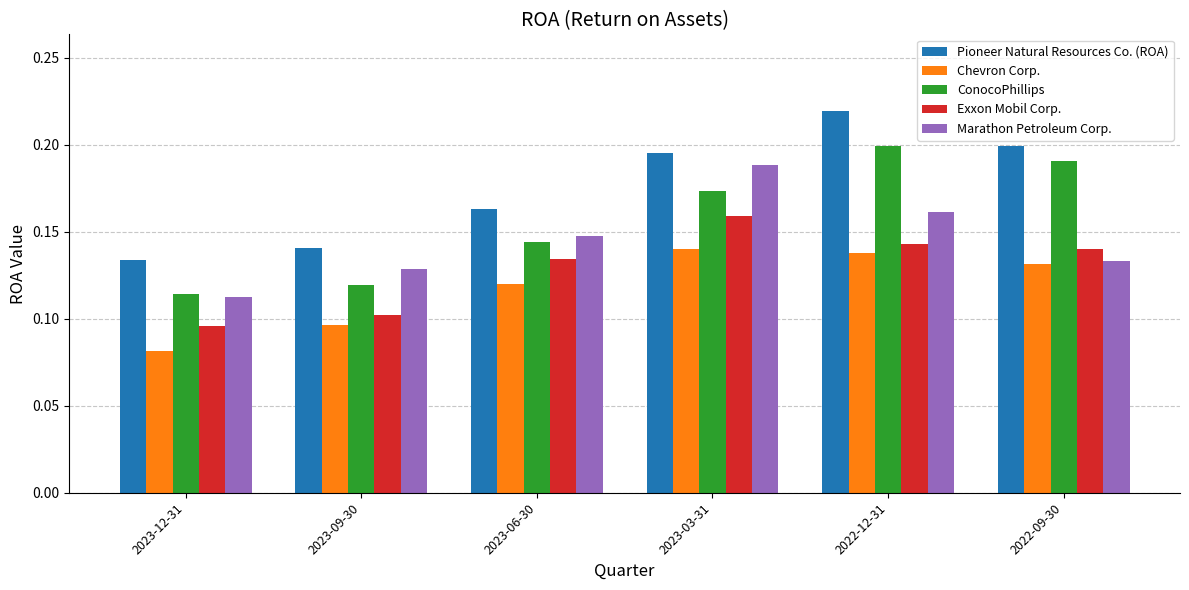

The value of Exxon Mobil Corp. at 2023-06-30 is 0.1. True or false?

True